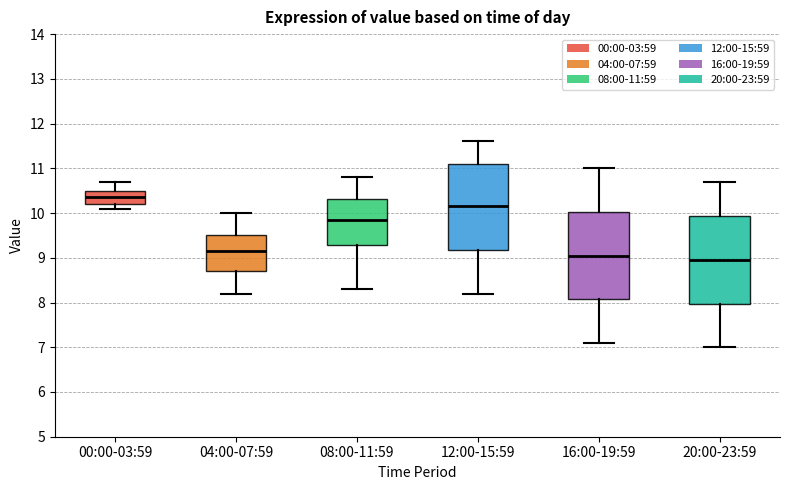

Reading left to right, transcribe this box plot: for each box, give where its median line is, the range the box spans, and where its two whiskers end, as read against the y-axis. The values are not printed on the chart, so give them approximately, as read against the axis.

00:00-03:59: median 10.4, box 10.2 to 10.5, whiskers 10.1 to 10.7
04:00-07:59: median 9.2, box 8.7 to 9.5, whiskers 8.2 to 10.0
08:00-11:59: median 9.9, box 9.3 to 10.3, whiskers 8.3 to 10.8
12:00-15:59: median 10.2, box 9.2 to 11.1, whiskers 8.2 to 11.6
16:00-19:59: median 9.1, box 8.1 to 10.0, whiskers 7.1 to 11.0
20:00-23:59: median 9.0, box 8.0 to 9.9, whiskers 7.0 to 10.7